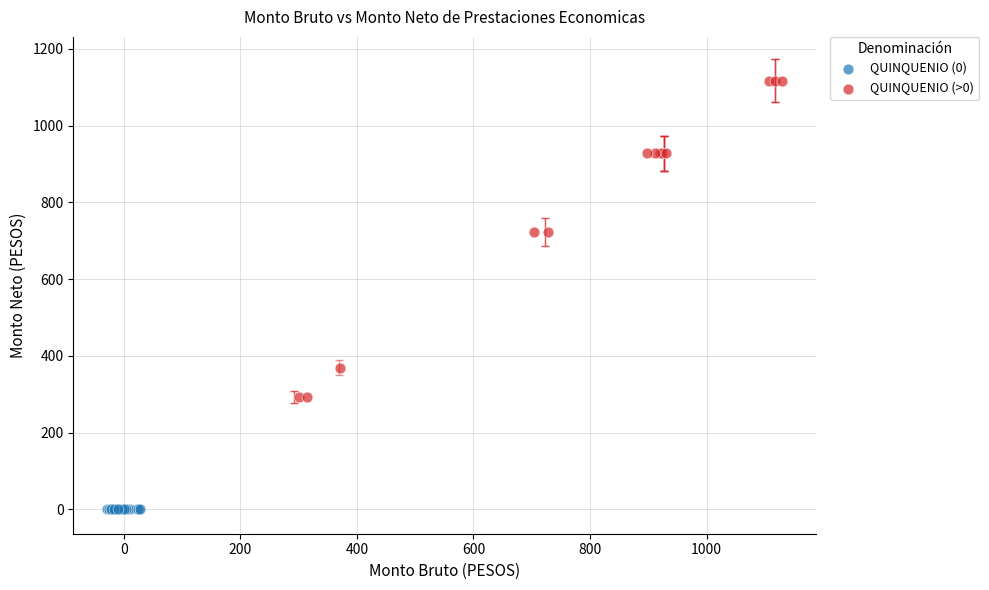

Which series contains the lowest Y value?

QUINQUENIO (0)